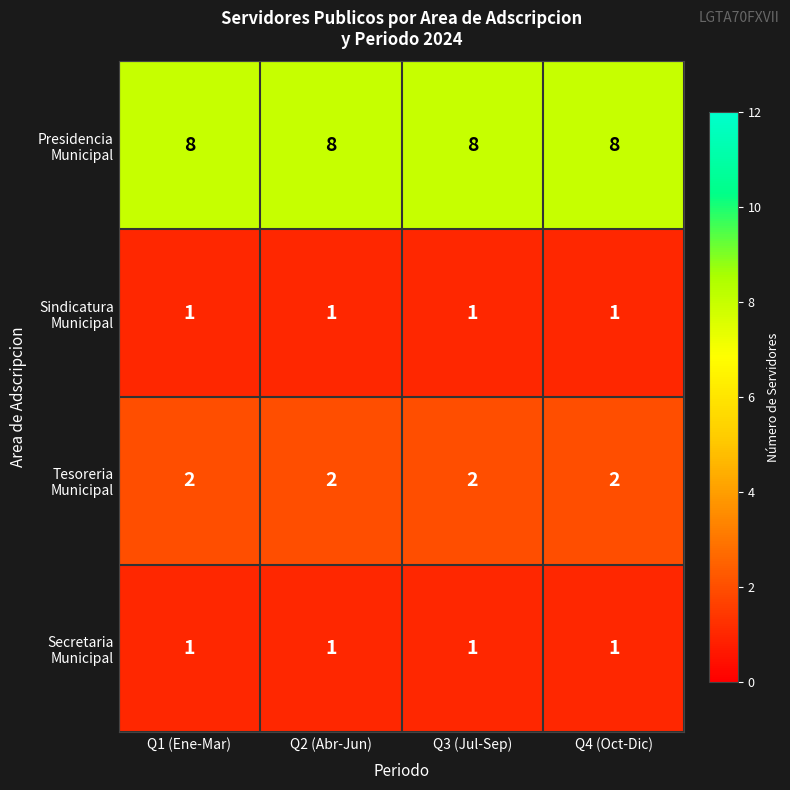

What is the difference between the highest and lowest values at Q2 (Abr-Jun)?

7